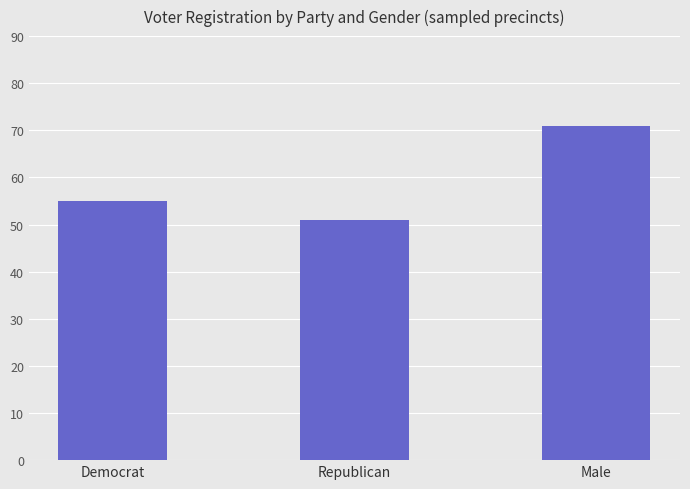

What is the ratio of the value at Male to the value at Republican?

1.4